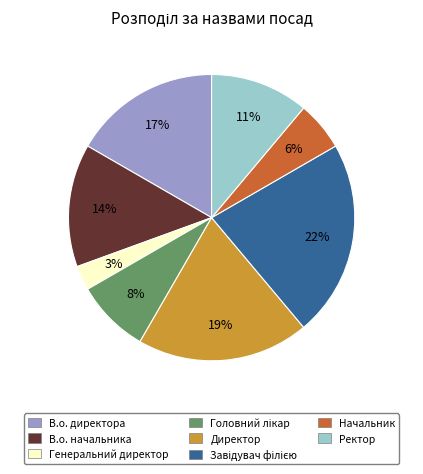

True or false: Ректор accounts for 11% of the total.

True